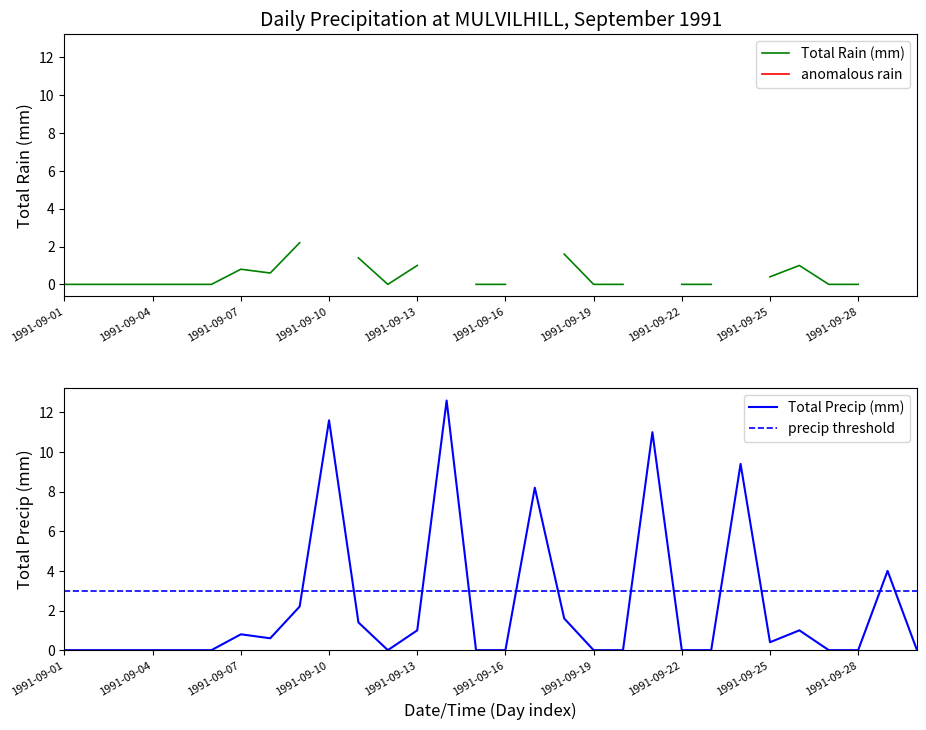

The value at 1991-09-22 is 0.0. True or false?

True